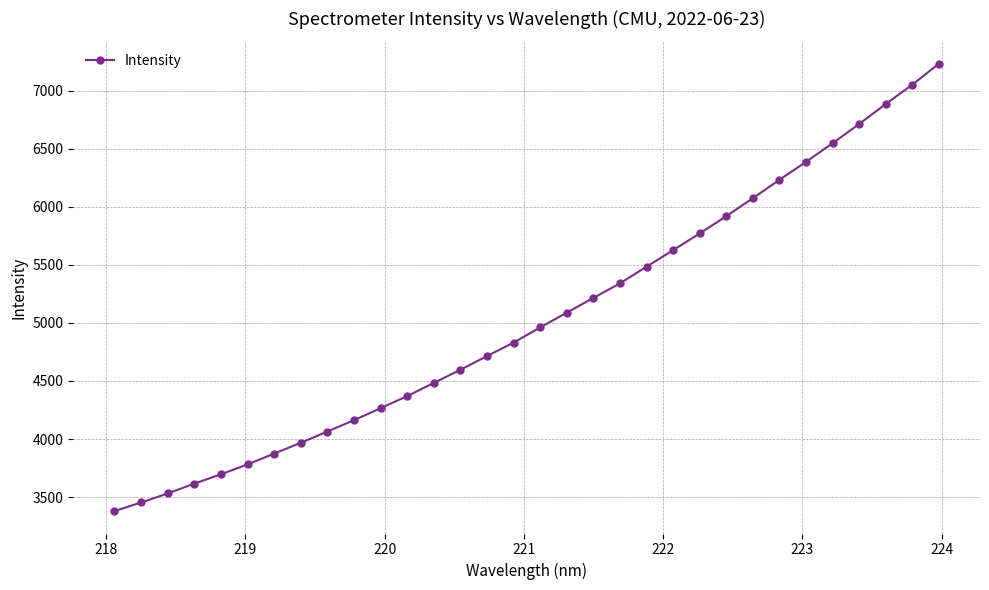

What is the value of the 18th point from the left?

5088.4